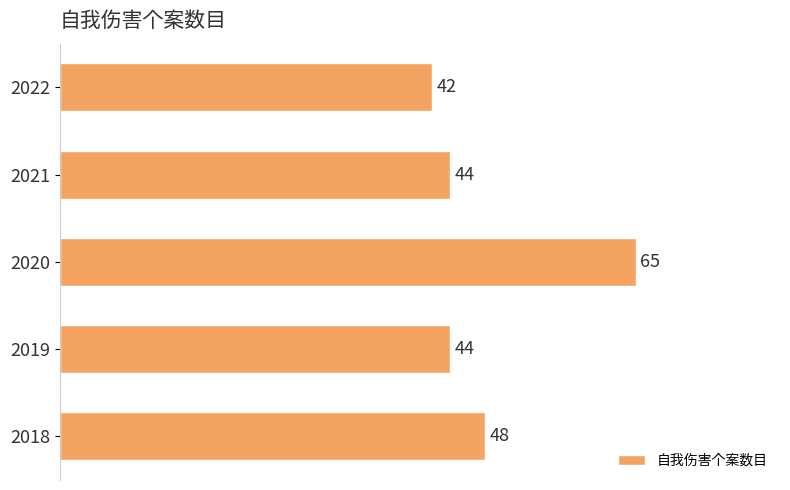

The chart shows a value of 31 at 2018. True or false?

False